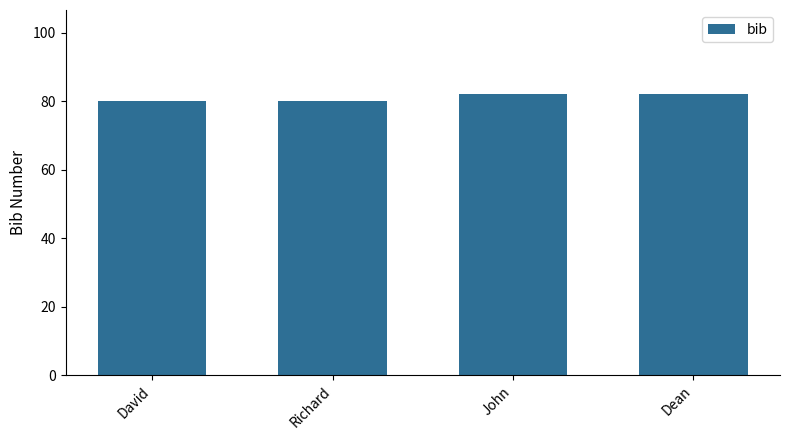

What is the value of the 2nd bar from the left?

80